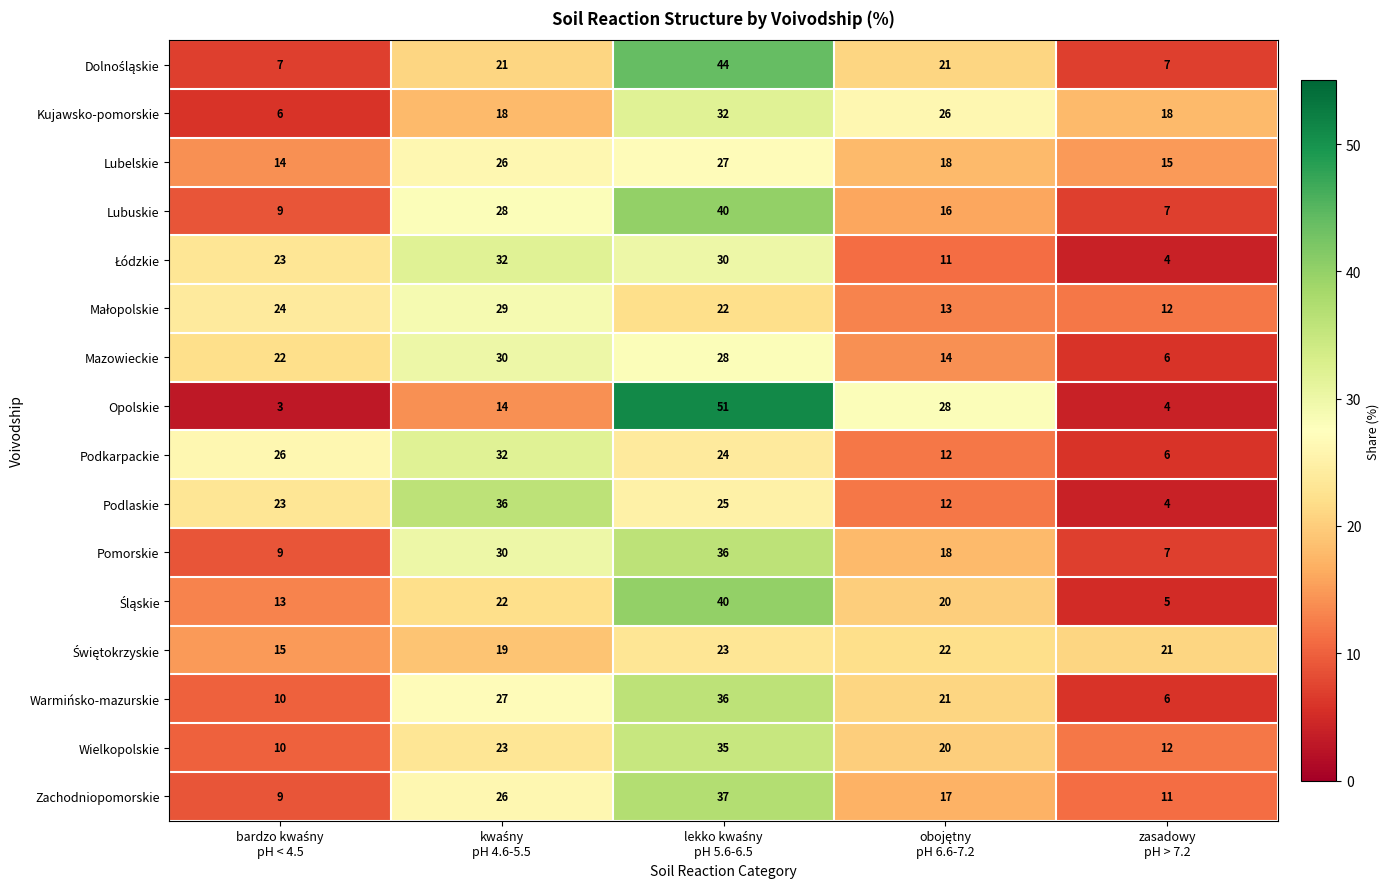

At how many categories does at least one series exceed 24?

4